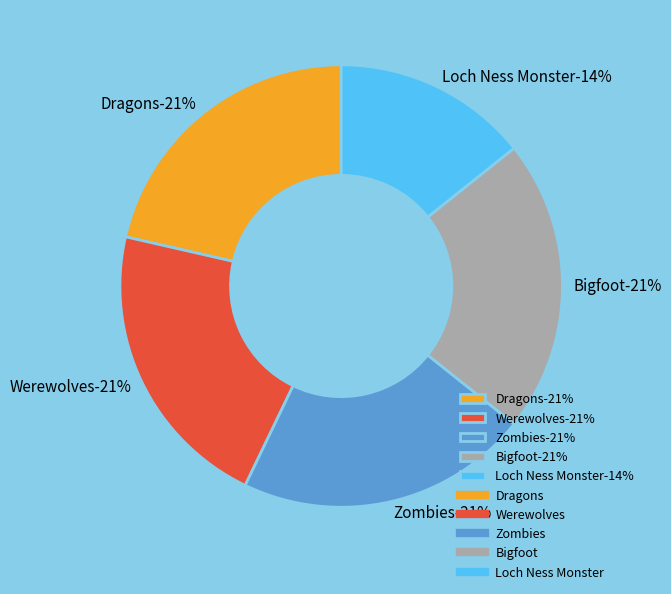

What is the ratio of the value at Loch Ness Monster to the value at Bigfoot?

0.7